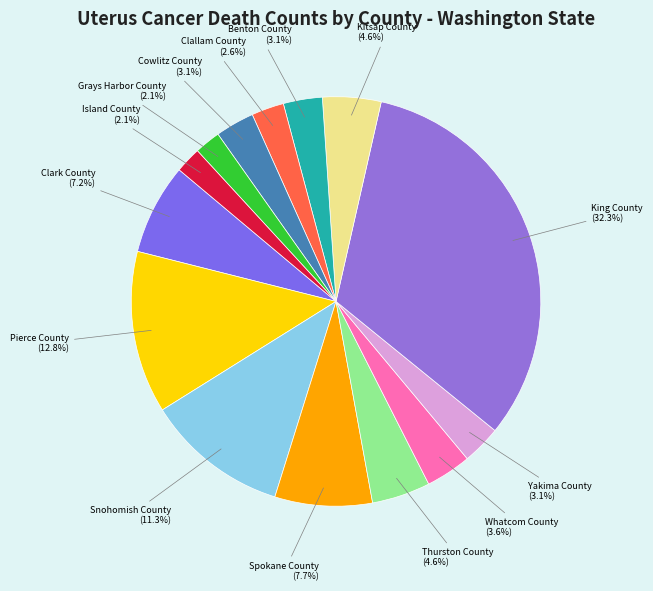

What percentage is NOT represented by Pierce County?

87.2%